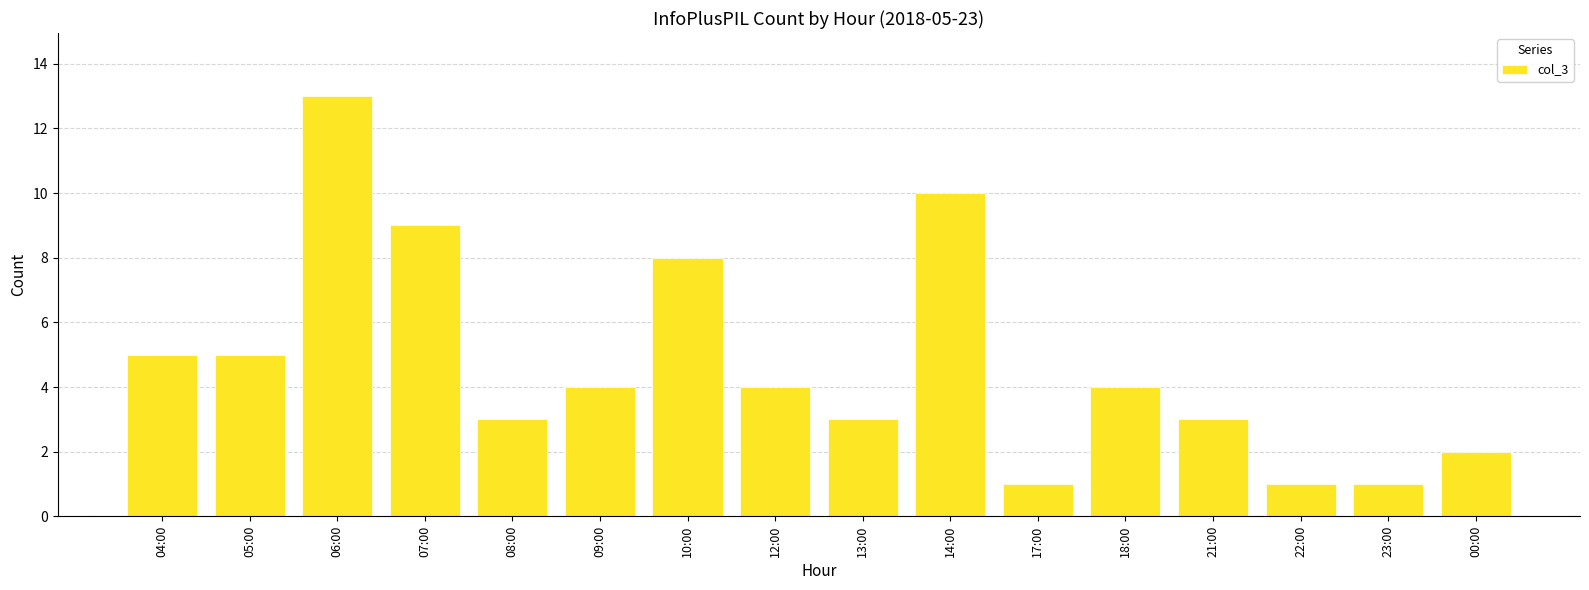

Approximately how many times larger is the value at 23:00 compared to 17:00?

1.0